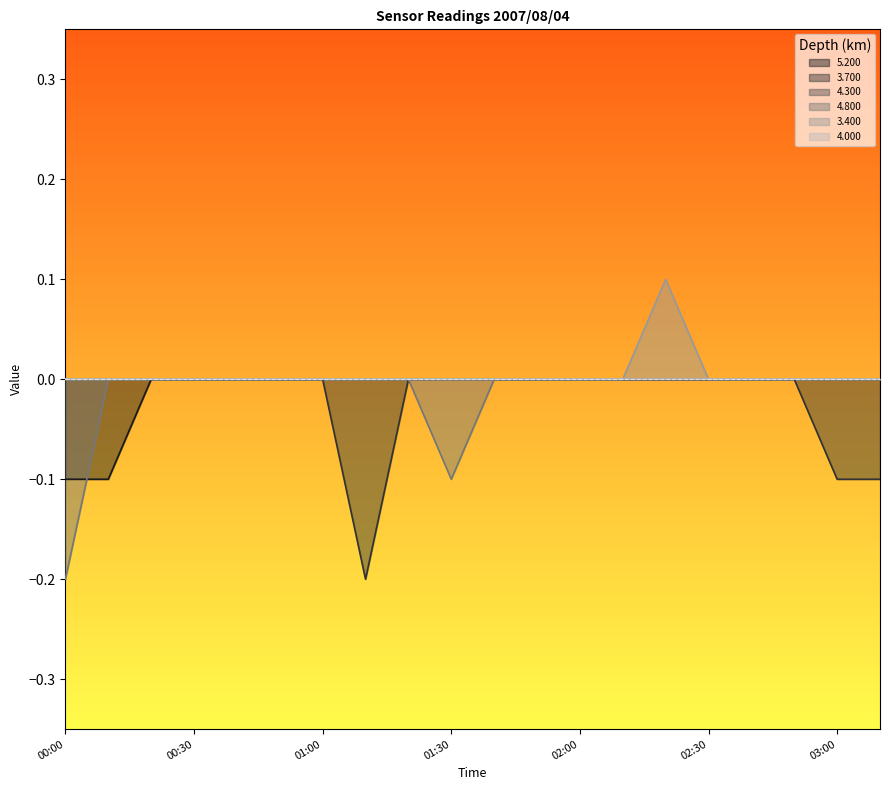

Is the value of 3.400 at 01:10 greater than the value of 4.800 at 00:10?

No